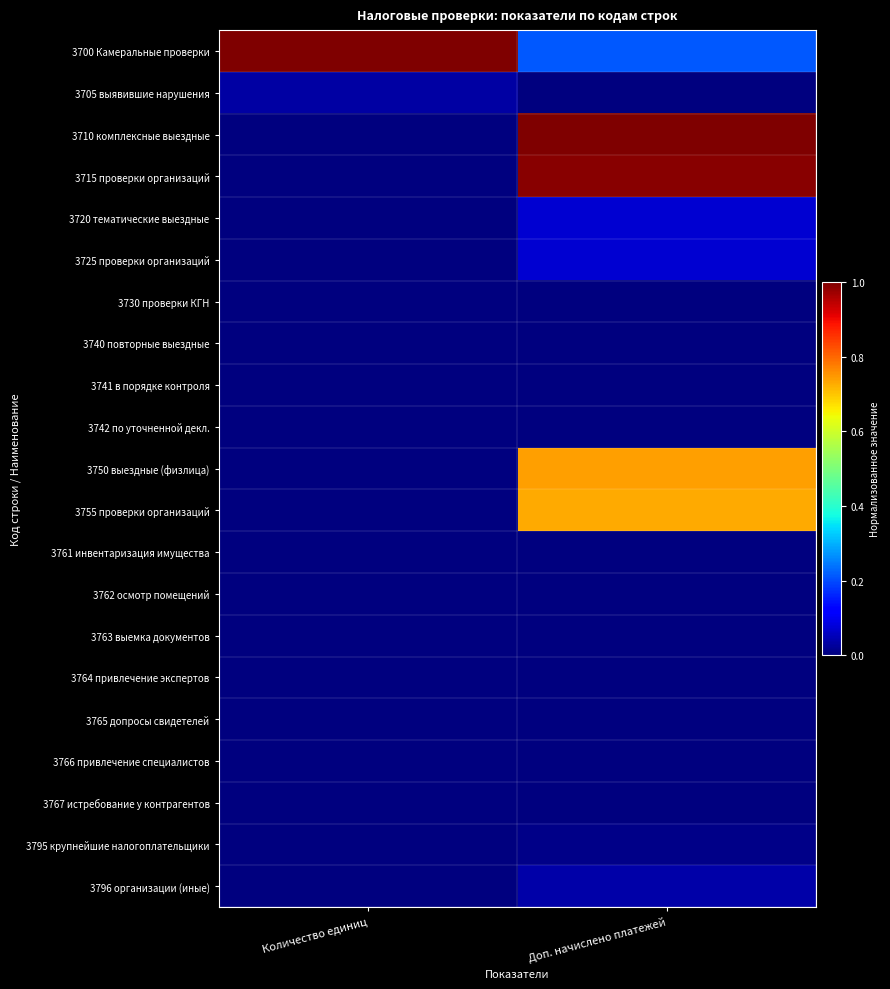

Rank the series by their maximum value, from lowest to highest.

3730 проверки КГН, 3742 по уточненной декл., 3764 привлечение экспертов, 3761 инвентаризация имущества, 3766 привлечение специалистов, 3763 выемка документов, 3762 осмотр помещений, 3765 допросы свидетелей, 3767 истребование у контрагентов, 3740 повторные выездные, 3741 в порядке контроля, 3795 крупнейшие налогоплательщики, 3705 выявившие нарушения, 3796 организации (иные), 3725 проверки организаций, 3720 тематические выездные, 3755 проверки организаций, 3750 выездные (физлица), 3715 проверки организаций, 3700 Камеральные проверки, 3710 комплексные выездные